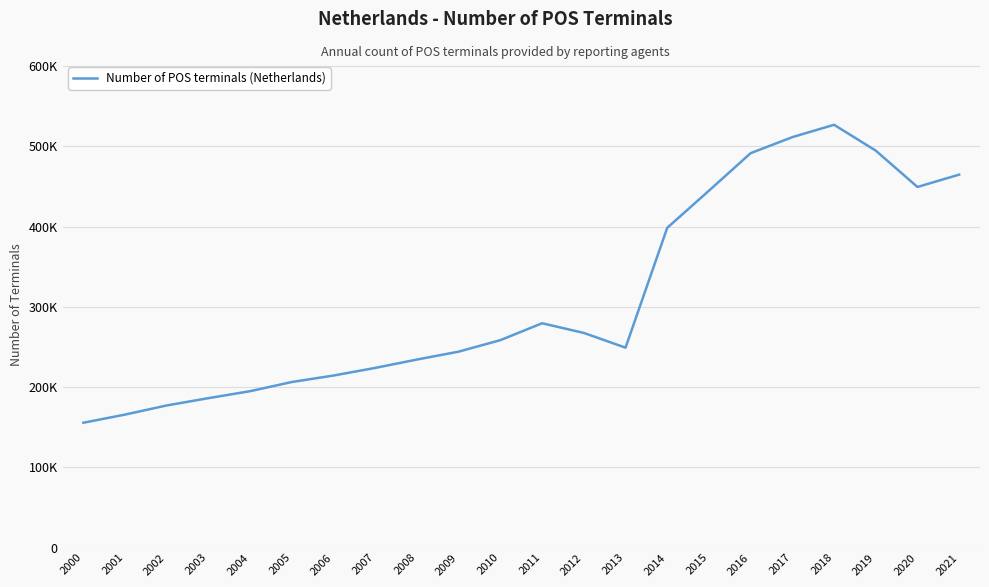

Is this an area chart (filled region under the line)?

No